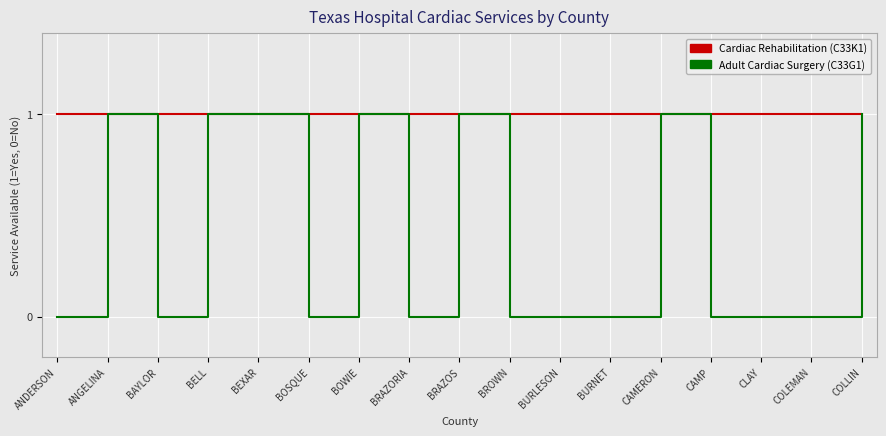

Is the value of Cardiac Rehabilitation (C33K1) at BOWIE greater than the value of Adult Cardiac Surgery (C33G1) at BRAZORIA?

Yes